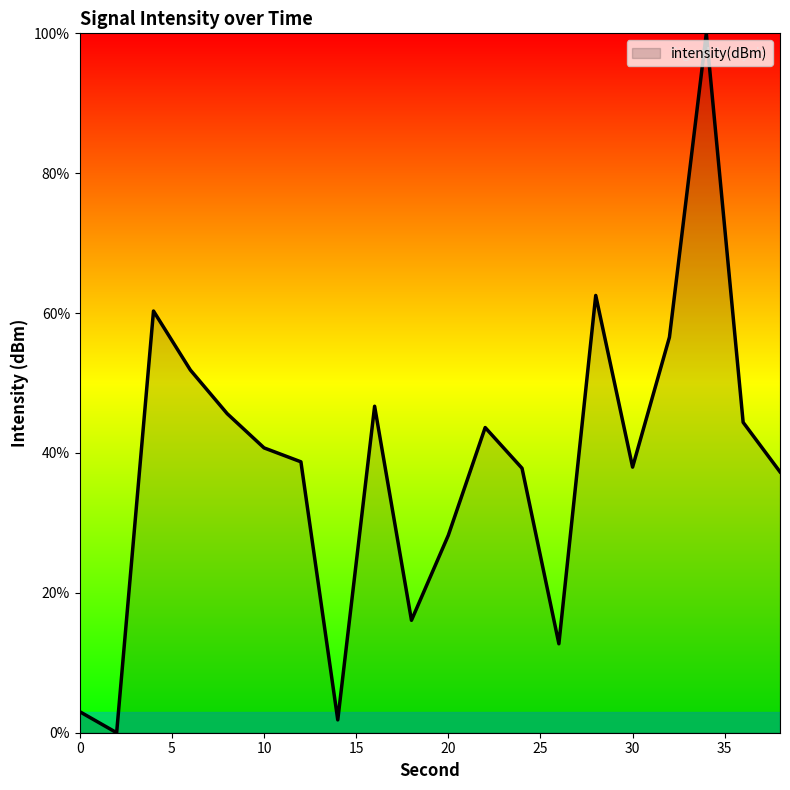

How many distinct data groups are displayed?

1